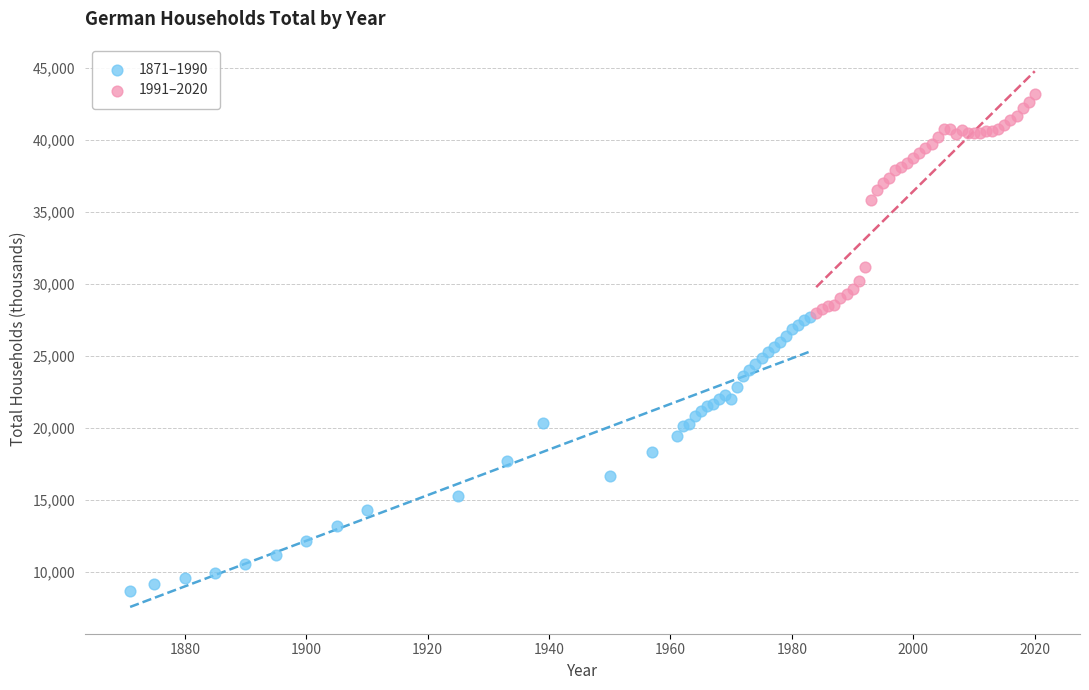

What are all the series names shown in the legend?

1871–1990, 1991–2020